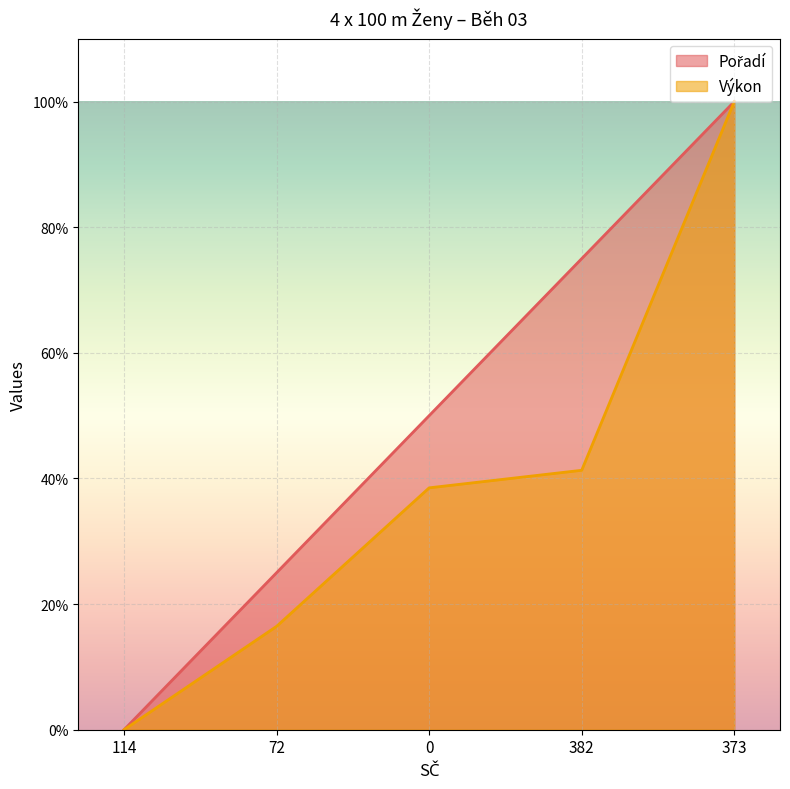

What is the total value across all series at 373?

200.0